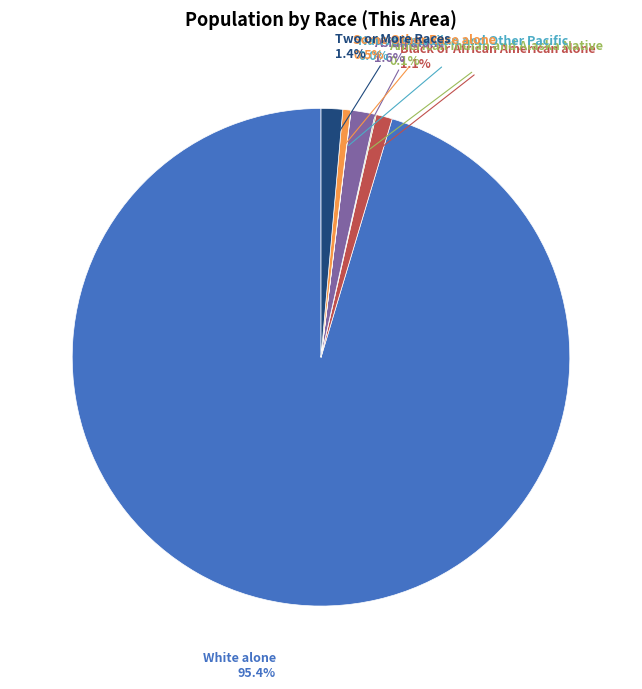

Is there a majority slice in this chart?

Yes